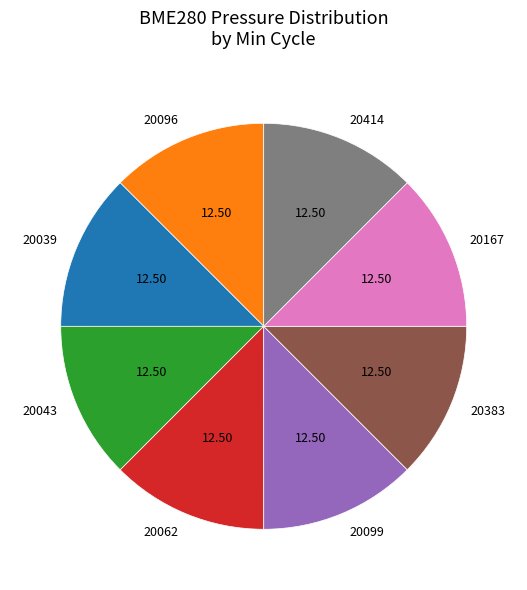

Approximately how many times larger is the value at 20062 compared to 20043?

1.0